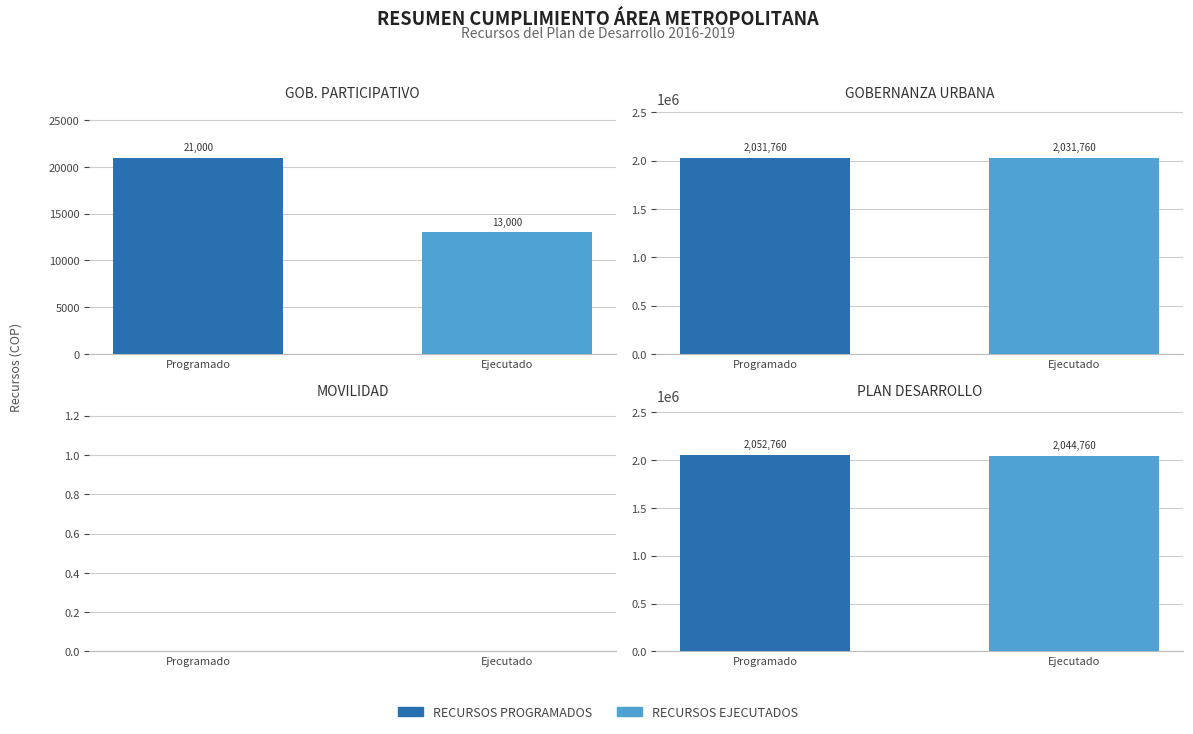

Is the value of RECURSOS EJECUTADOS at MOVILIDAD greater than the value of RECURSOS PROGRAMADOS at PLAN DE DESARROLLO 2016-2019?

No